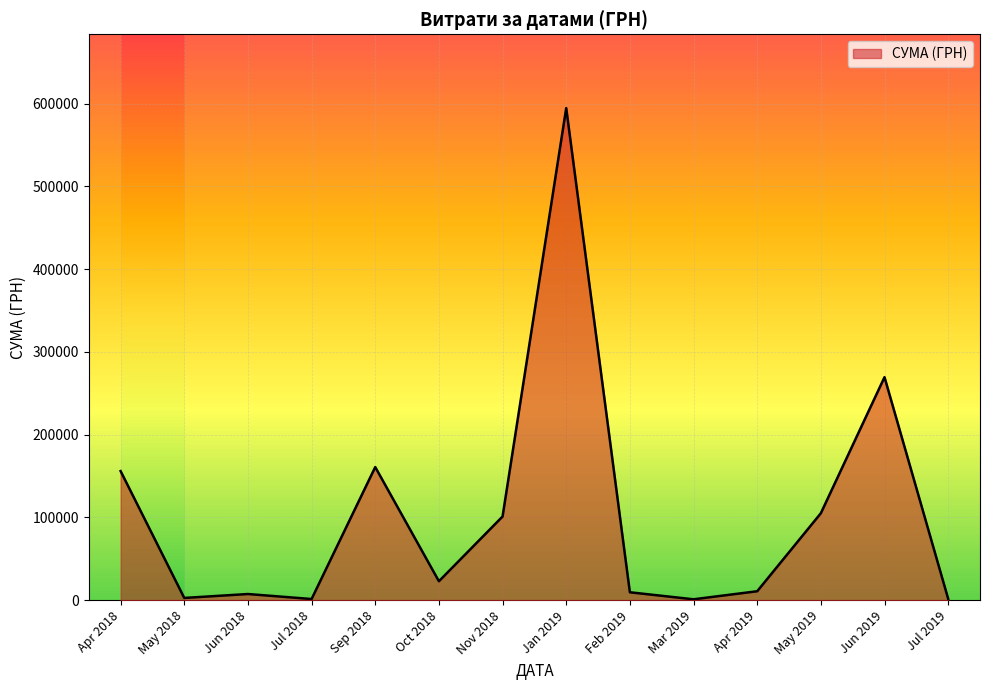

Does the chart display data point markers on the line(s)?

No